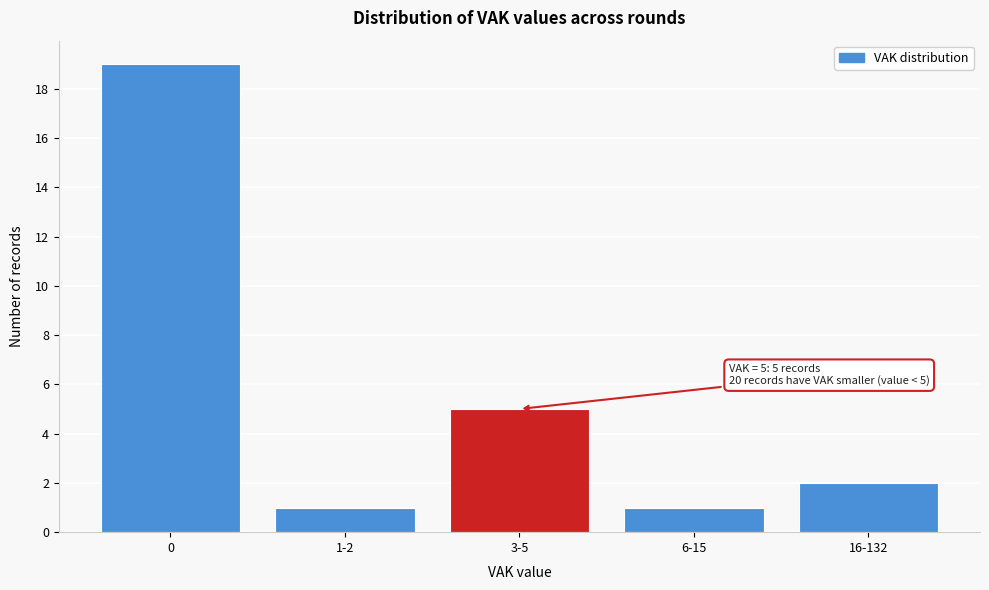

Reading right to left, list all the values displayed in this chart.

2	1	5	1	19